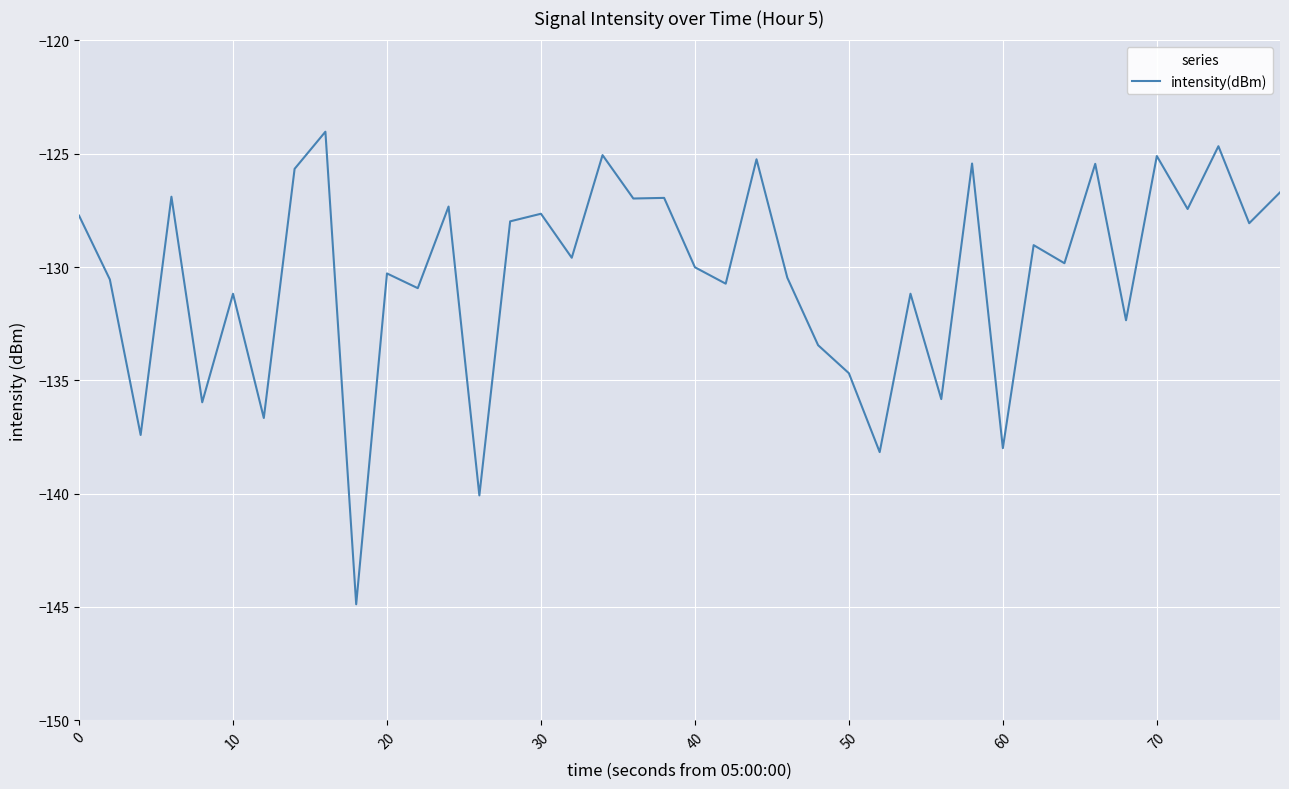

What is the smallest value displayed?

-144.9